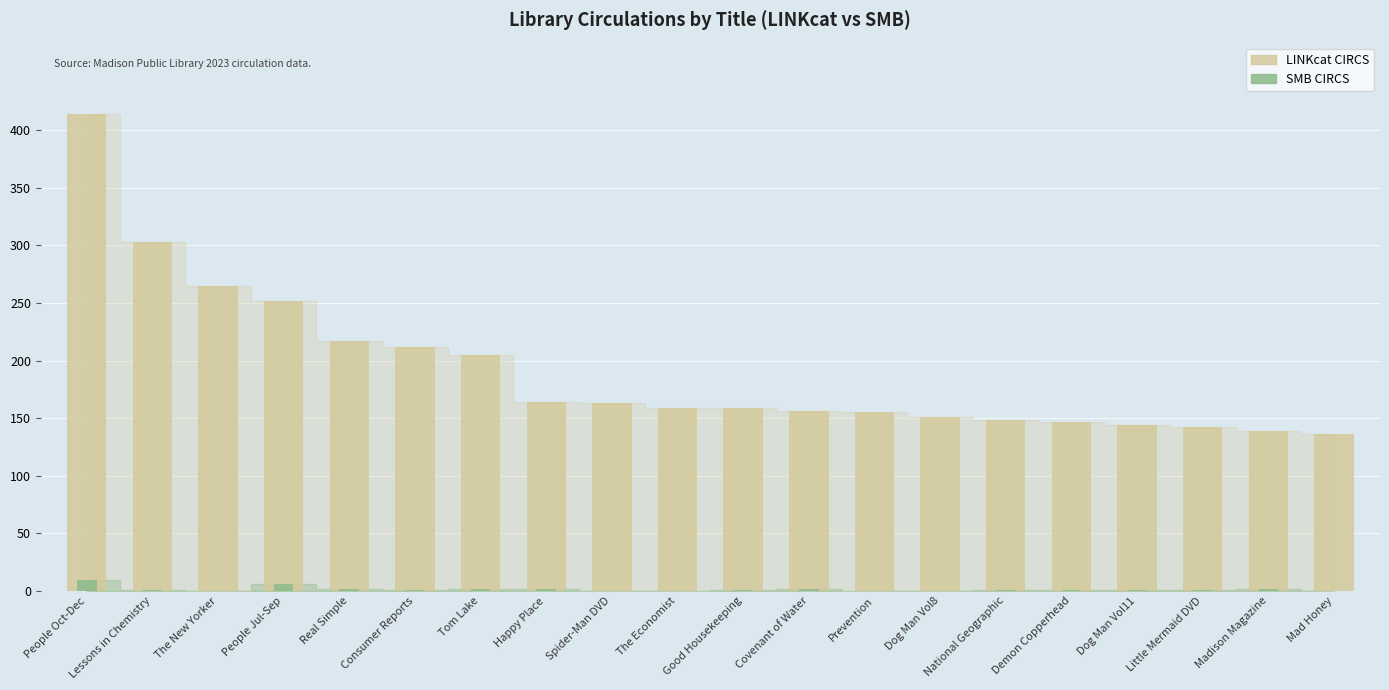

What is the maximum value for LINKcat CIRCS?

414